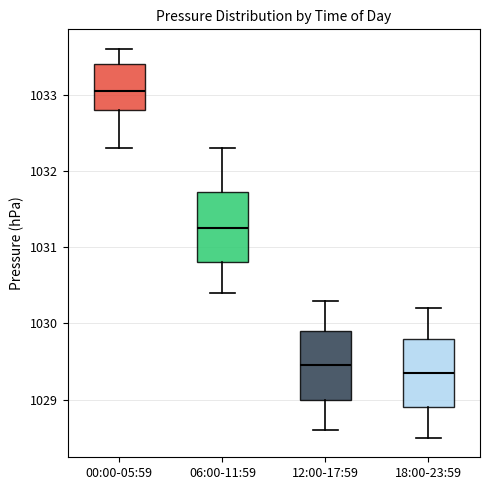

Reading left to right, read every box against the y-axis: the position of its median line, the range the box covers, and the ends of its whiskers. The values are not printed on the chart, so give them approximately, as read against the axis.

00:00-05:59: median 1033.1, box 1032.8 to 1033.4, whiskers 1032.3 to 1033.6
06:00-11:59: median 1031.3, box 1030.8 to 1031.7, whiskers 1030.4 to 1032.3
12:00-17:59: median 1029.5, box 1029.0 to 1029.9, whiskers 1028.6 to 1030.3
18:00-23:59: median 1029.4, box 1028.9 to 1029.8, whiskers 1028.5 to 1030.2